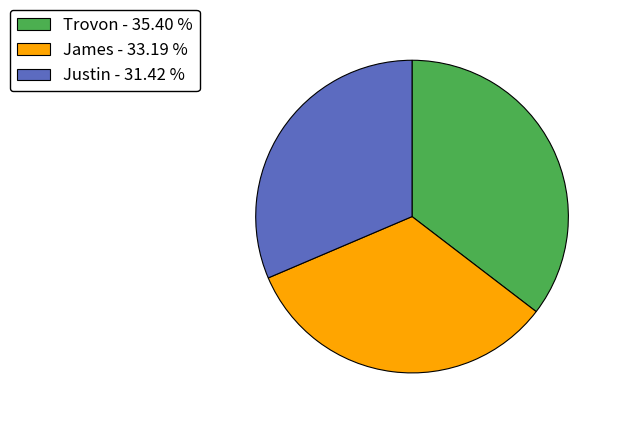

Approximately how many times larger is the value at Justin compared to James?

0.9